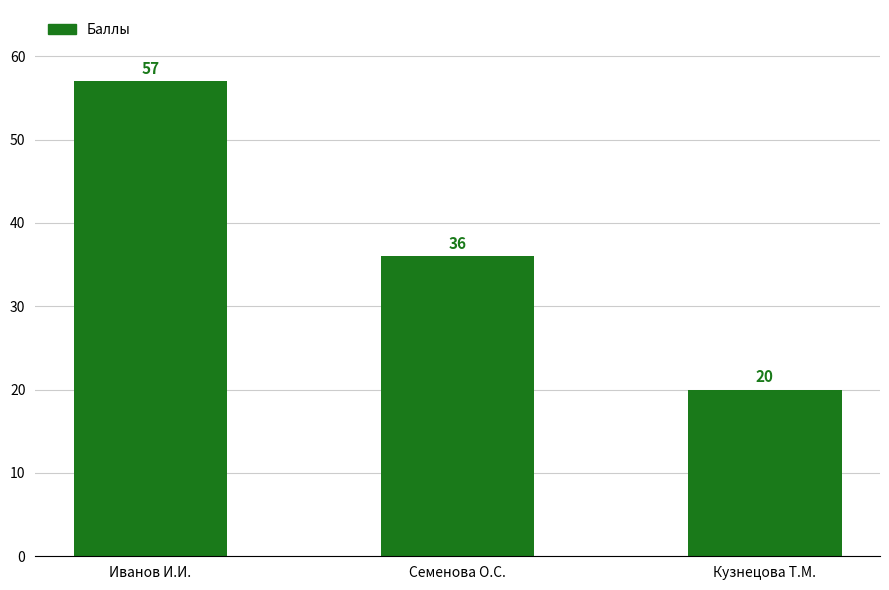

Reading left to right, extract all data points from this chart.

Иванов И.И.=57	Семенова О.С.=36	Кузнецова Т.М.=20